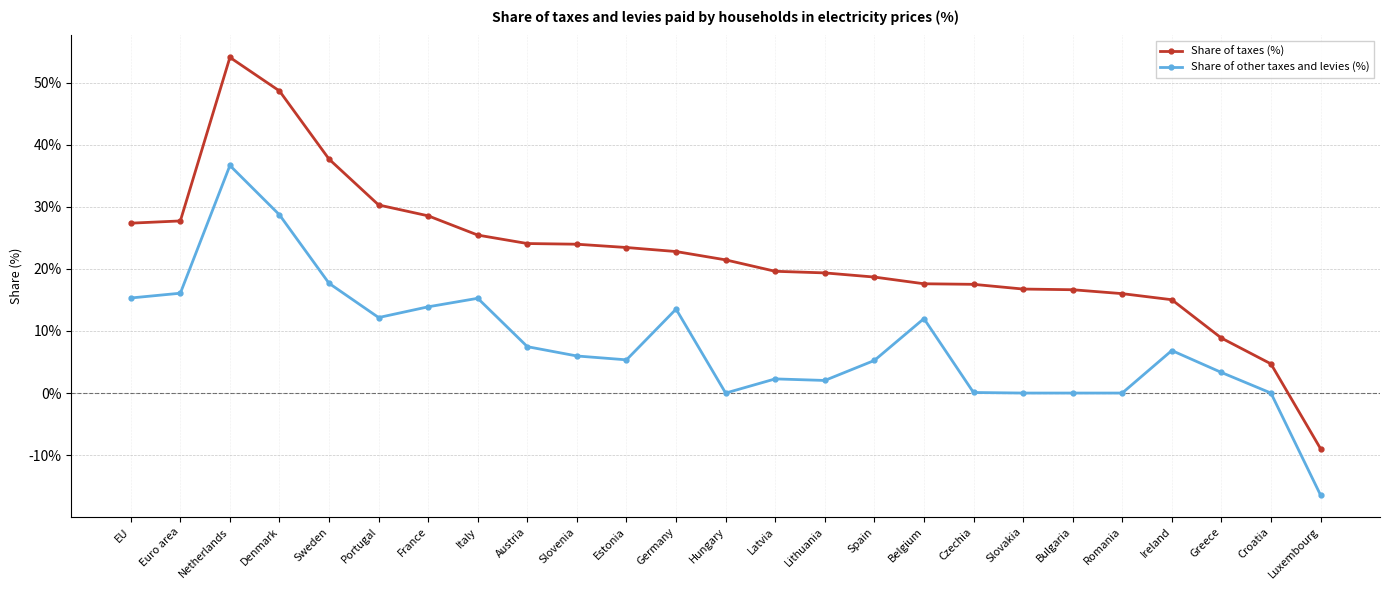

At Belgium, list the series in order from smallest to largest.

Share of other taxes and levies (%), Share of taxes (%)